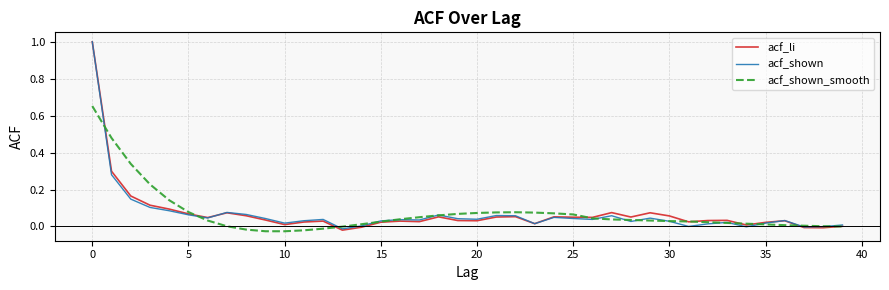

True or false: acf_li has more than 0 interior local peaks.

True